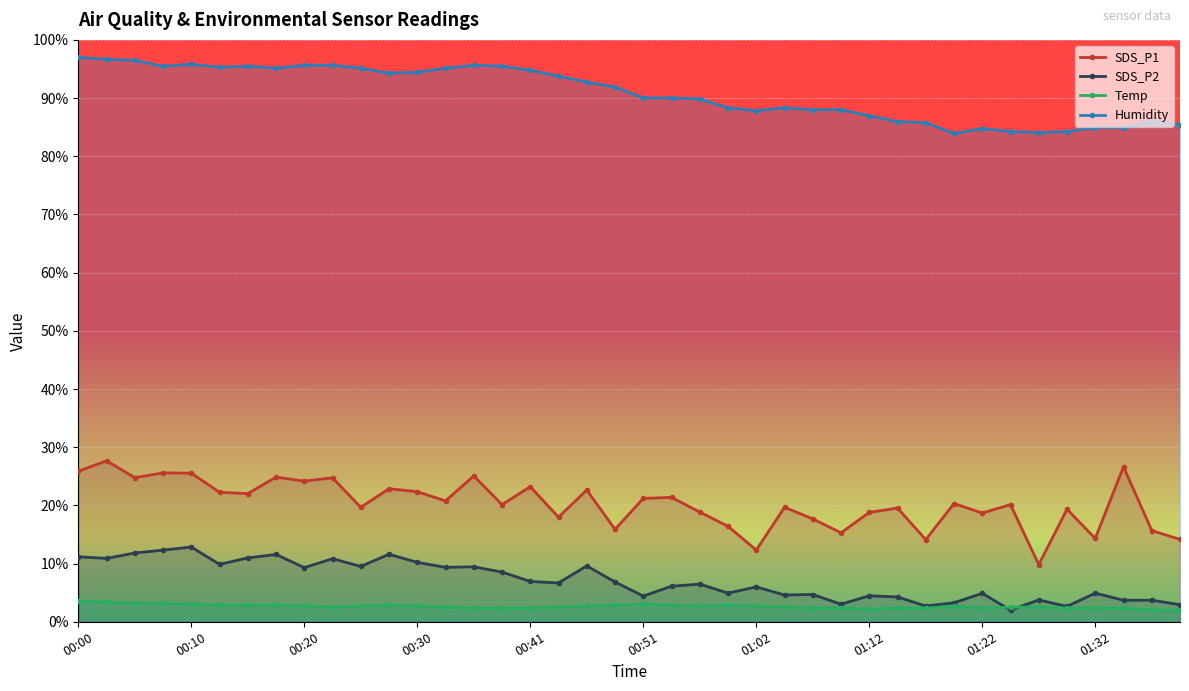

How many lines are shown in the chart?

4